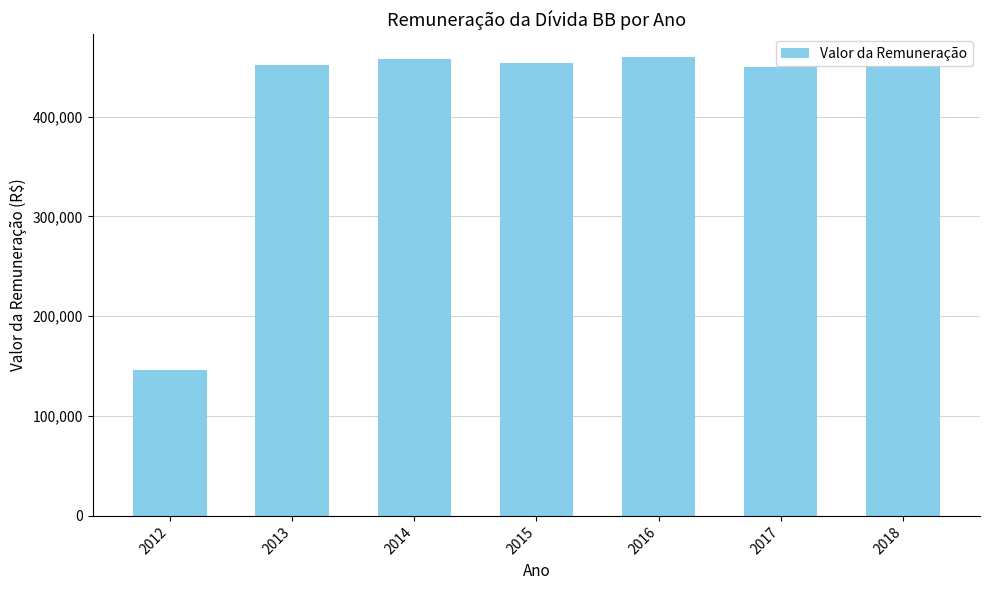

How many series are shown in this chart?

1